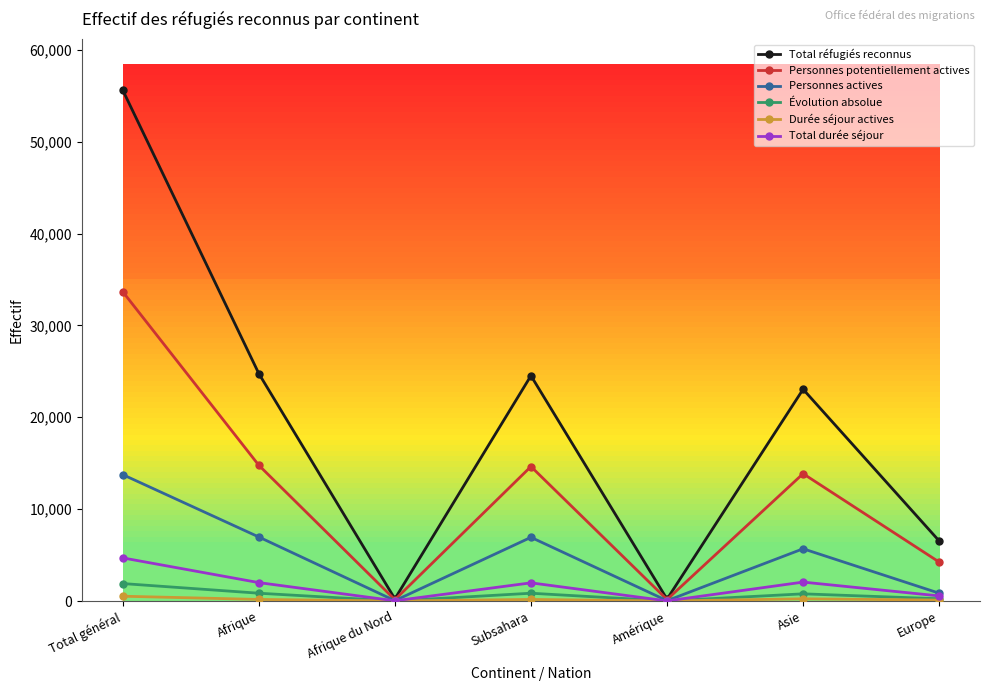

What is the label of the 3rd point from the left?

Afrique du Nord